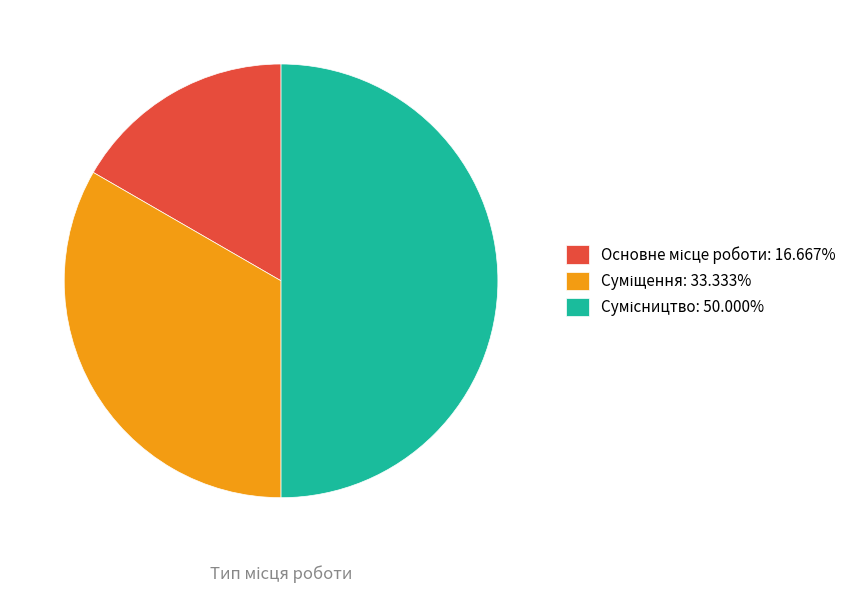

How many slices are in this pie chart?

3